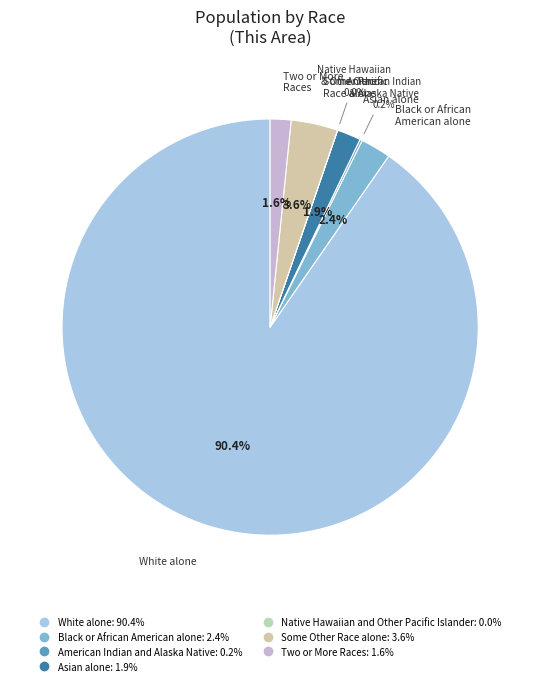

The Two or More Races slice represents 8% of the pie. True or false?

False